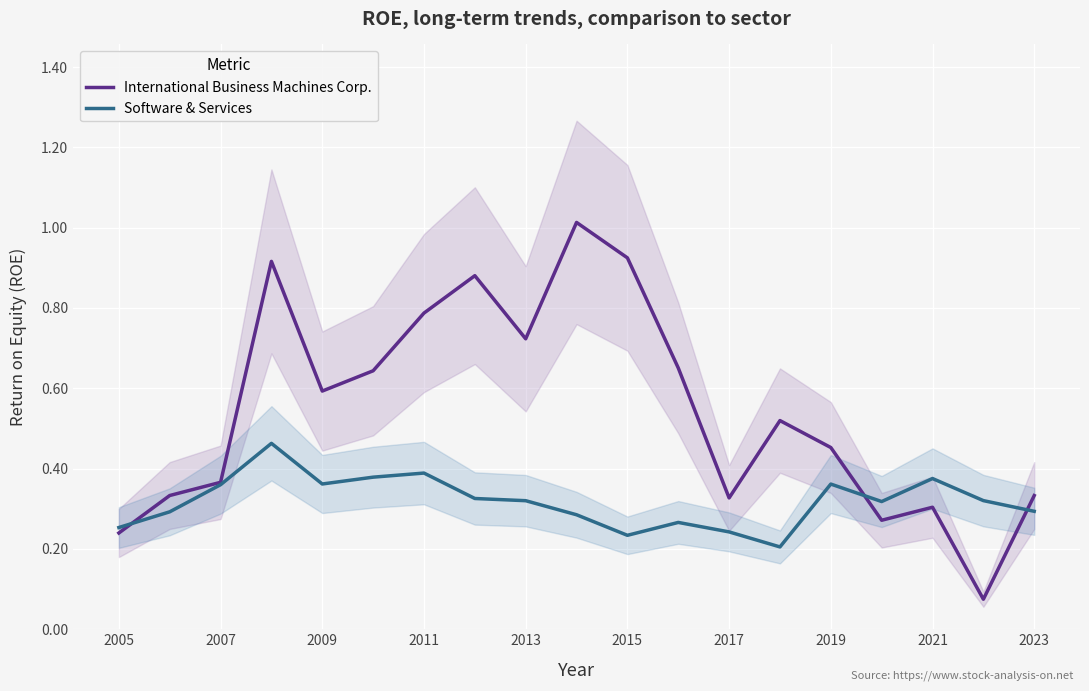

How many interior local valleys does the International Business Machines Corp. series have?

5